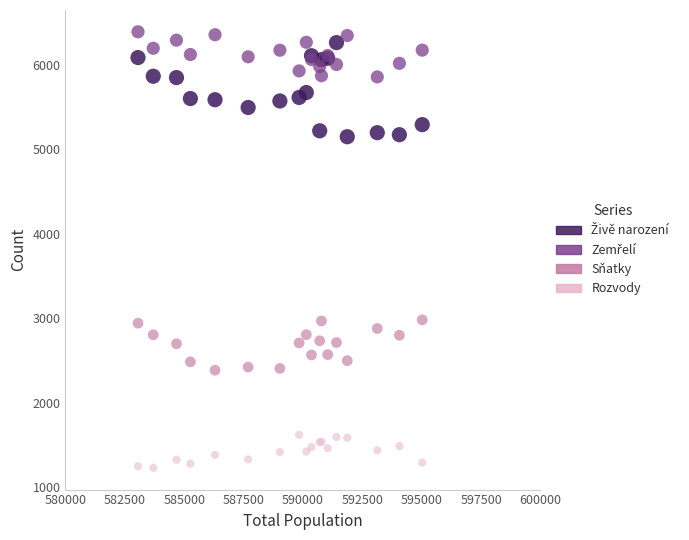

What is the X range (max minus min) for the scatter plot?

11967